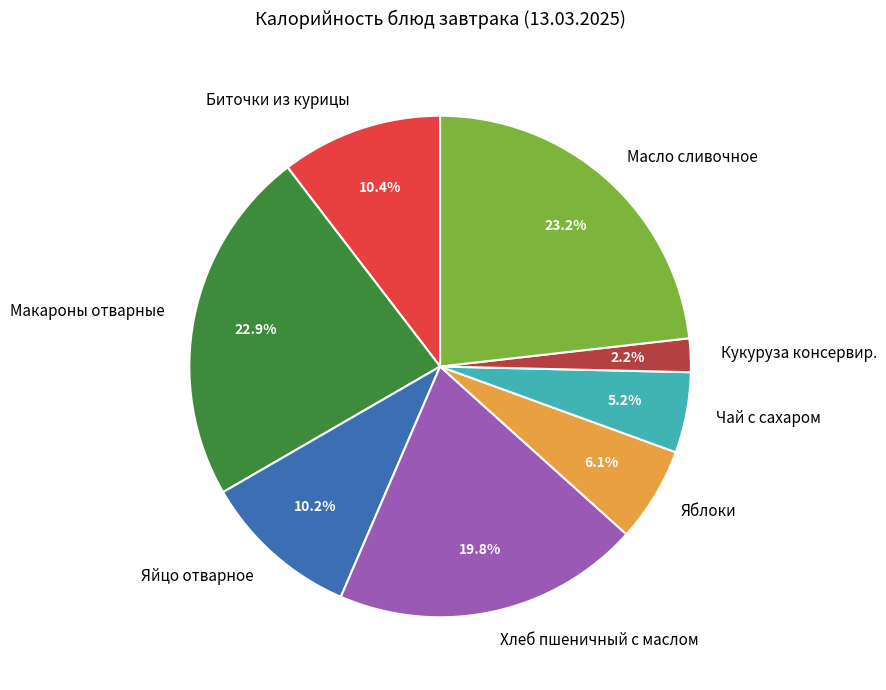

Is there a majority slice in this chart?

No